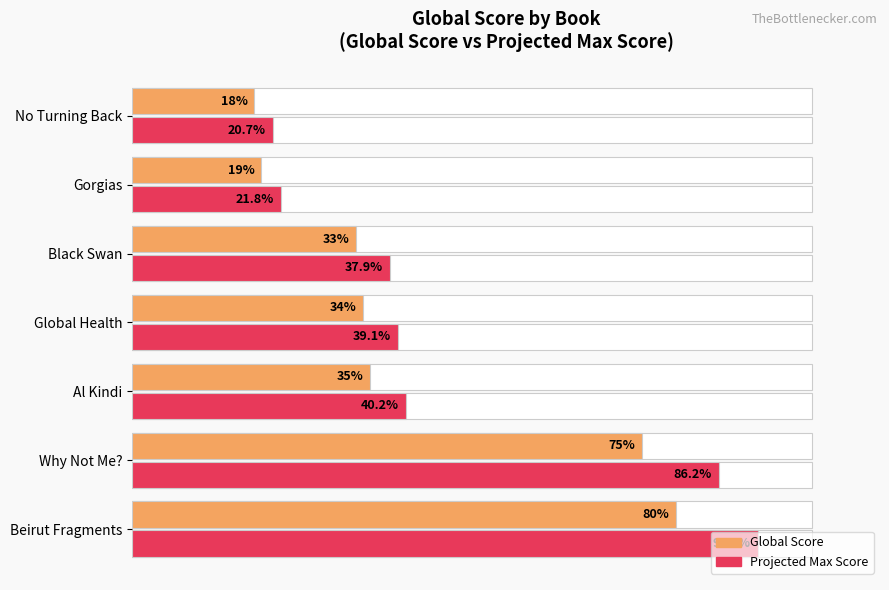

How many values in the Projected Max Score series exceed 39?

4